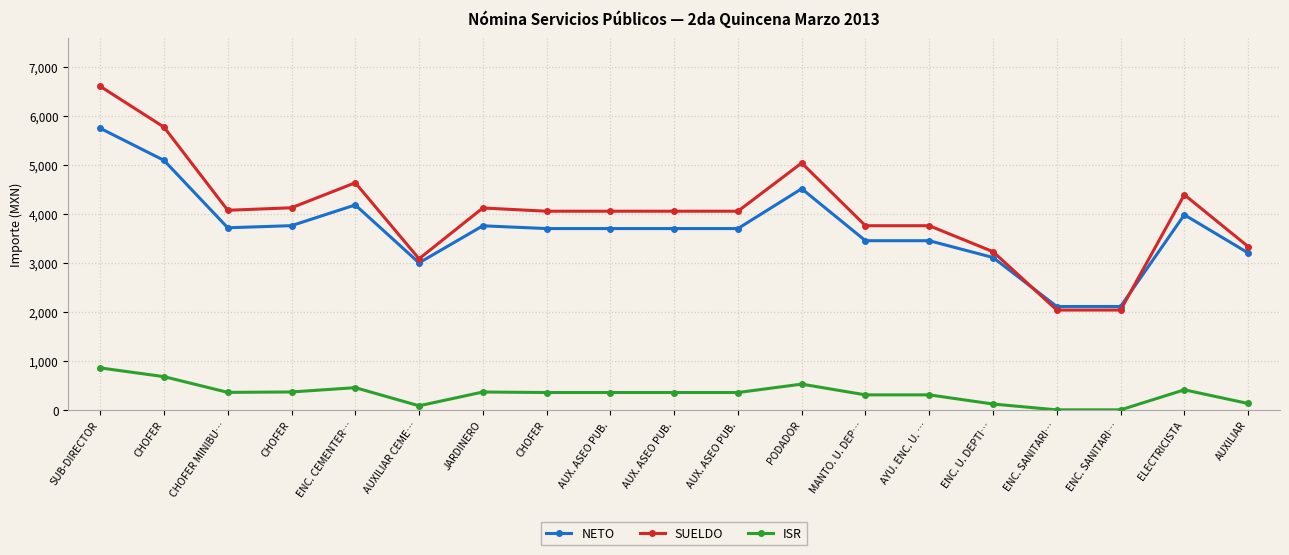

True or false: ISR and SUELDO cross at least once.

False